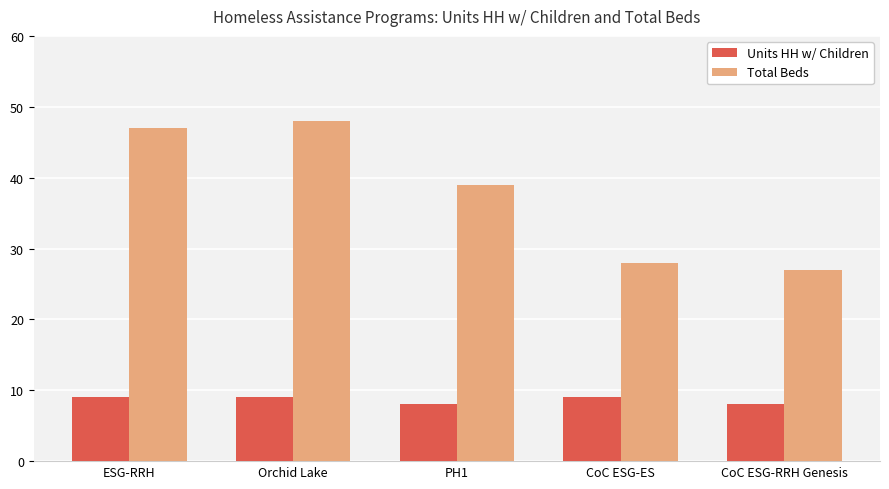

What value does the Total Beds series have at ESG-RRH?

47